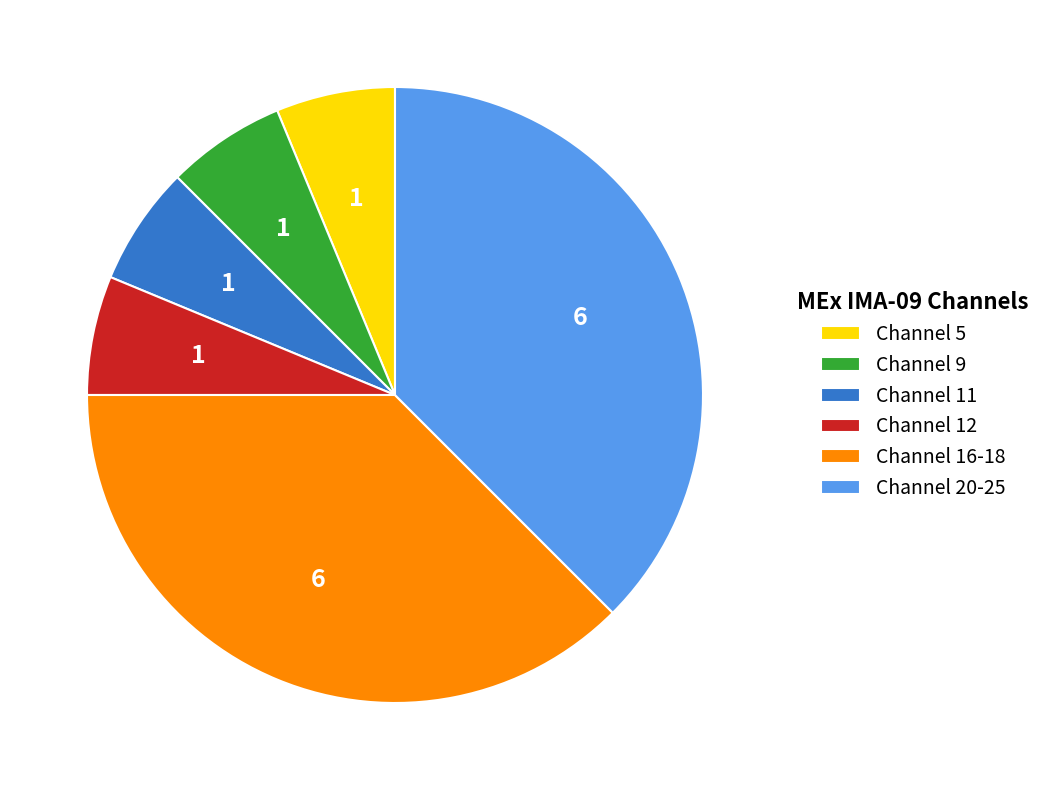

Is it true that Channel 5 is 6% of the pie?

True